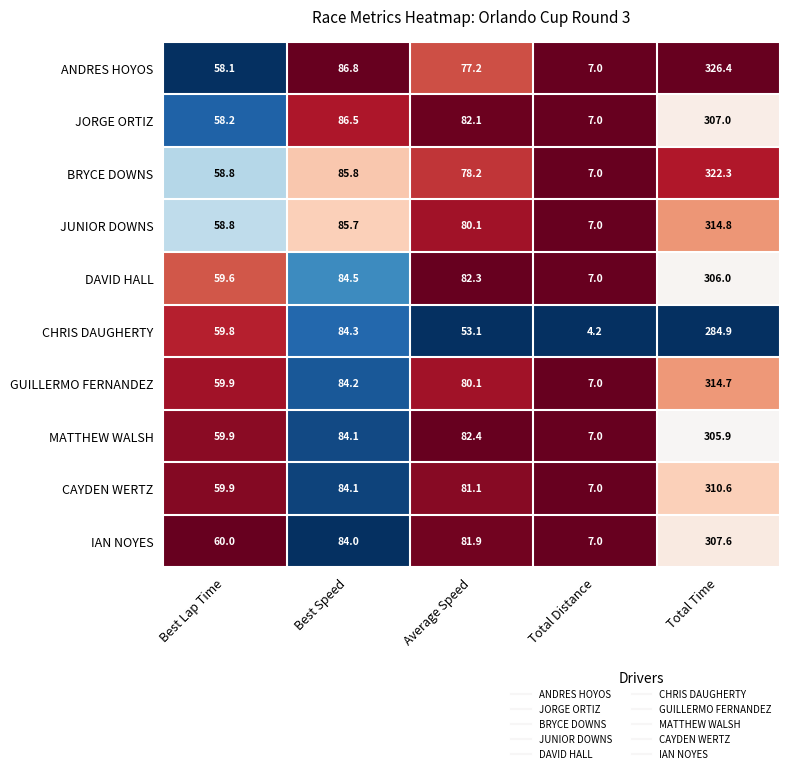

At which label does JORGE ORTIZ first exceed 82?

Best Speed